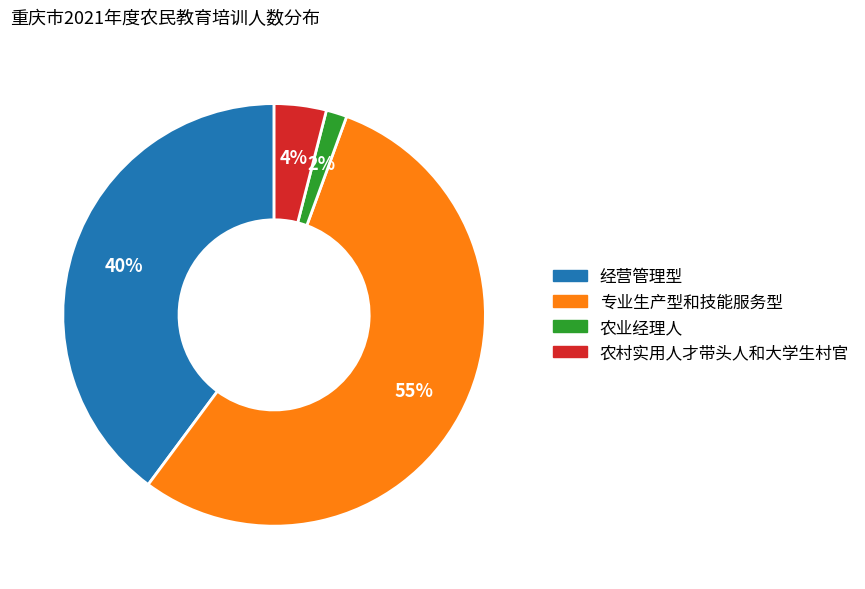

Which has a higher value, 经营管理型 or 专业生产型和技能服务型?

专业生产型和技能服务型